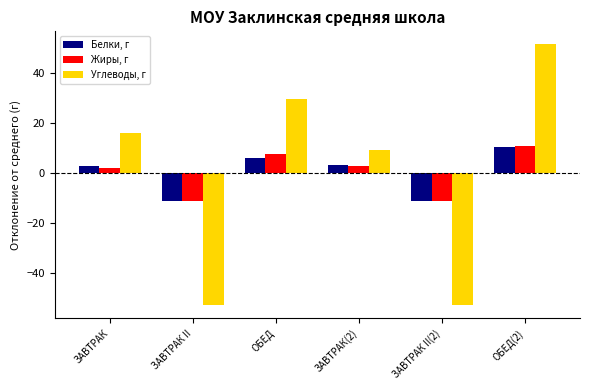

Rank the series at ЗАВТРАК II from highest to lowest value.

Белки, г, Жиры, г, Углеводы, г